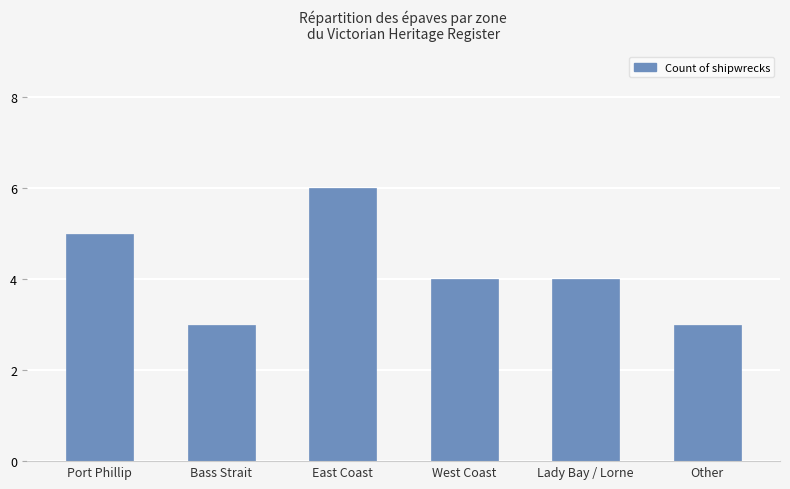

Reading left to right, transcribe all the data shown in this chart.

5	3	6	4	4	3